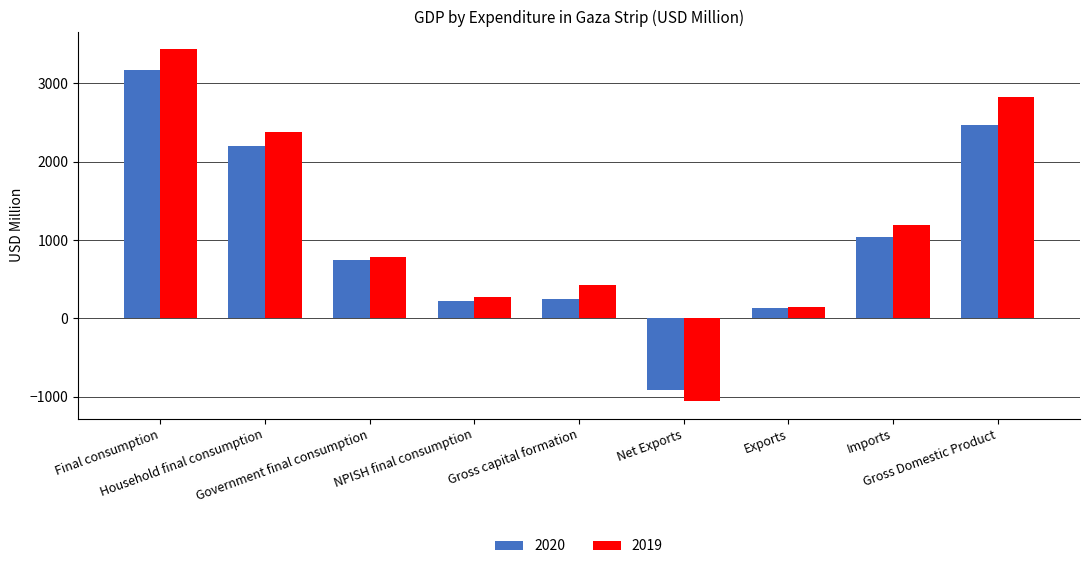

Count the number of data series in this chart.

2